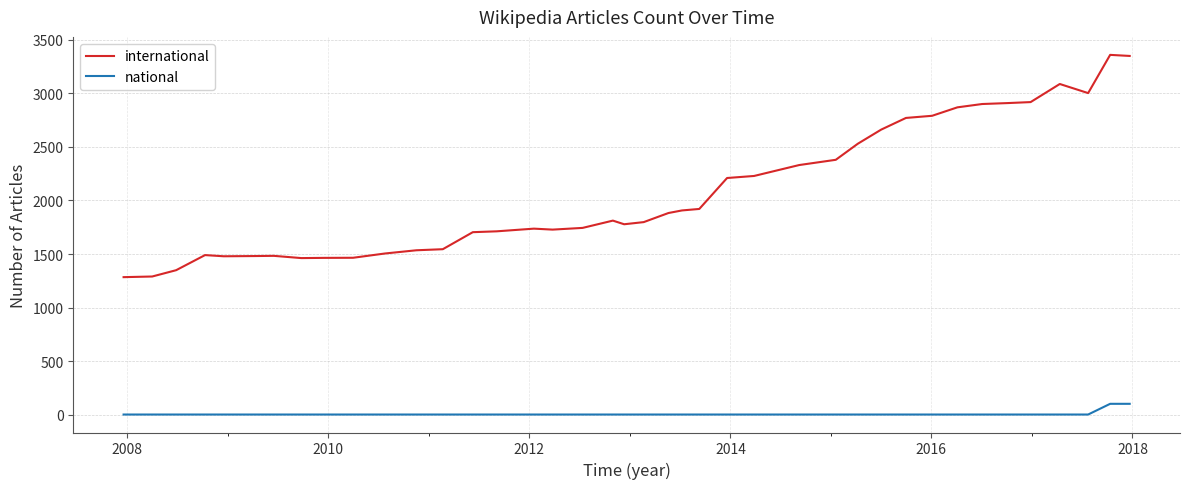

What are all the series names shown in the legend?

international, national